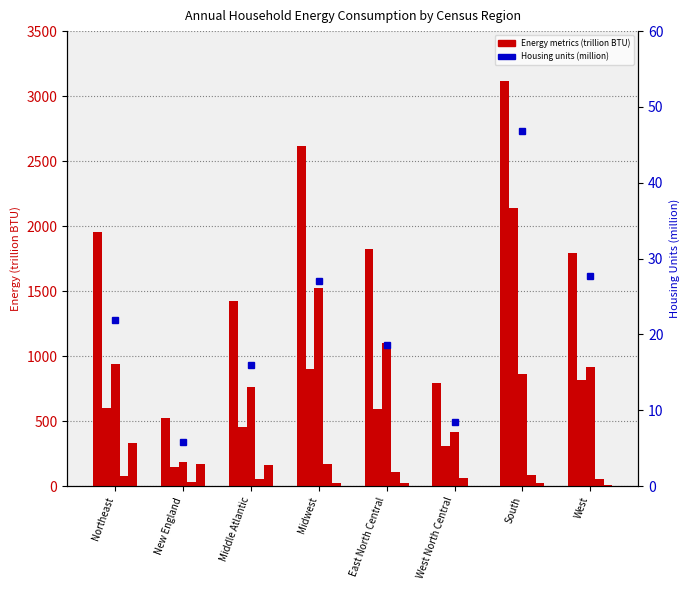

What is the total value across all series at Middle Atlantic?

2872.0